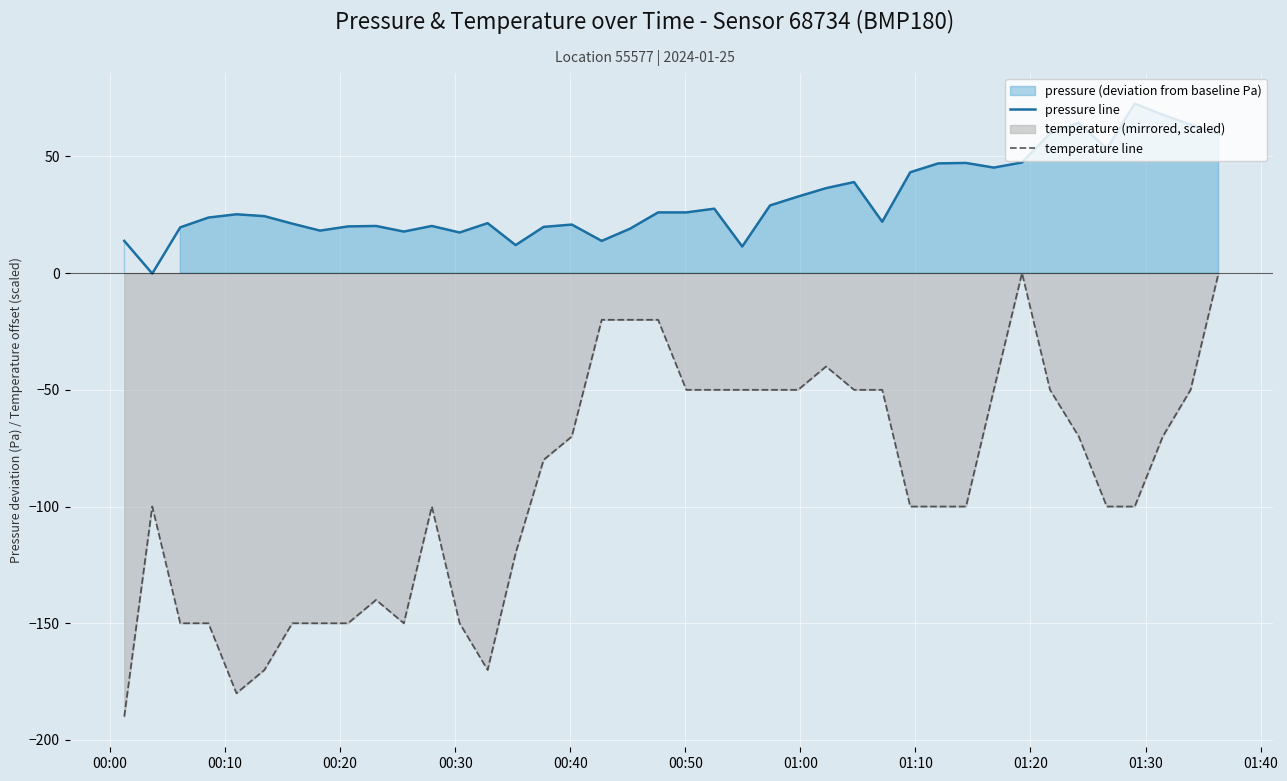

Reading left to right, transcribe all the data shown in this chart.

pressure line: 13.8	-0.2	19.6	23.8	25.2	24.4	21.2	18.2	20.0	20.2	17.8	20.2	17.4	21.4	12.0	19.8	20.8	13.8	19.0	26.0	26.0	27.6	11.4	29.0	32.8	36.4	39.0	22.0	43.2	47.0	47.2	45.2	47.4	59.8	64.4	53.2	72.6	67.8	63.6	59.6
temperature line: -190.0	-100.0	-150.0	-150.0	-180.0	-170.0	-150.0	-150.0	-150.0	-140.0	-150.0	-100.0	-150.0	-170.0	-120.0	-80.0	-70.0	-20.0	-20.0	-20.0	-50.0	-50.0	-50.0	-50.0	-50.0	-40.0	-50.0	-50.0	-100.0	-100.0	-100.0	-50.0	-0.0	-50.0	-70.0	-100.0	-100.0	-70.0	-50.0	-0.0